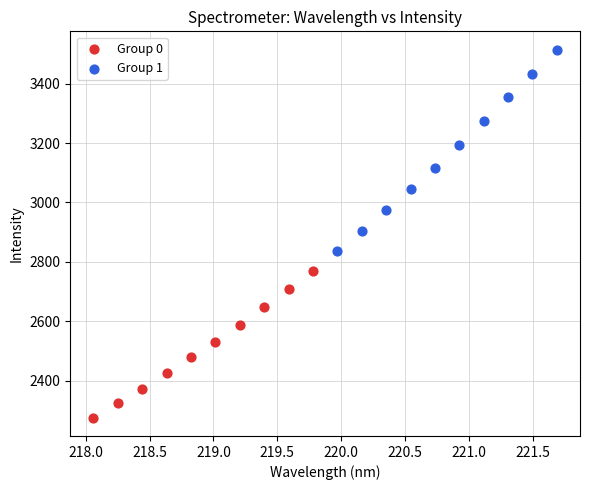

Which series contains the highest Y value?

Group 1